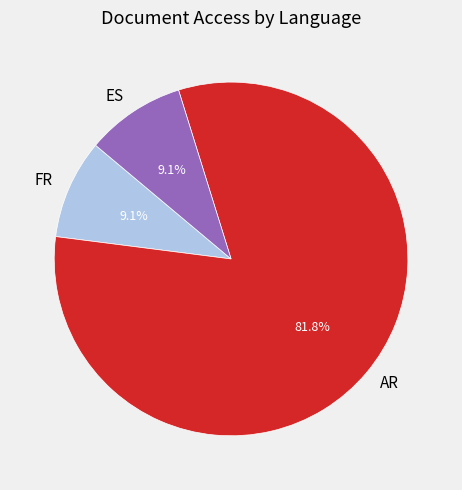

Which category has the biggest portion of the pie?

AR